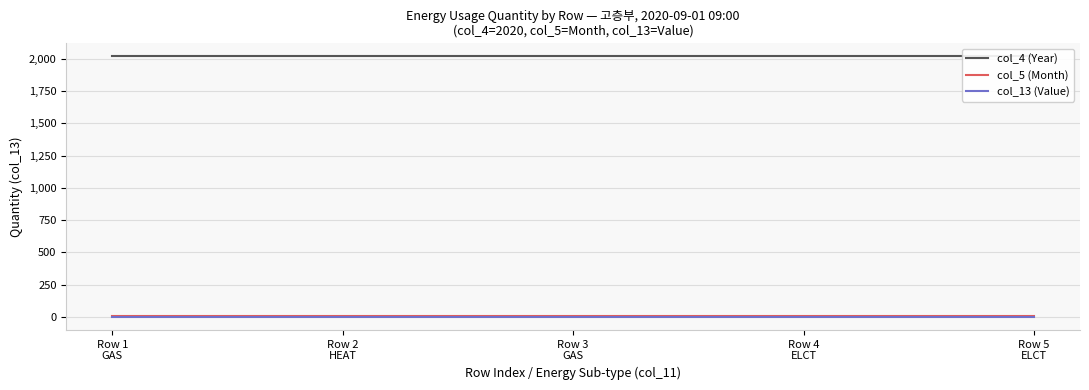

Count the number of categories in the chart.

5